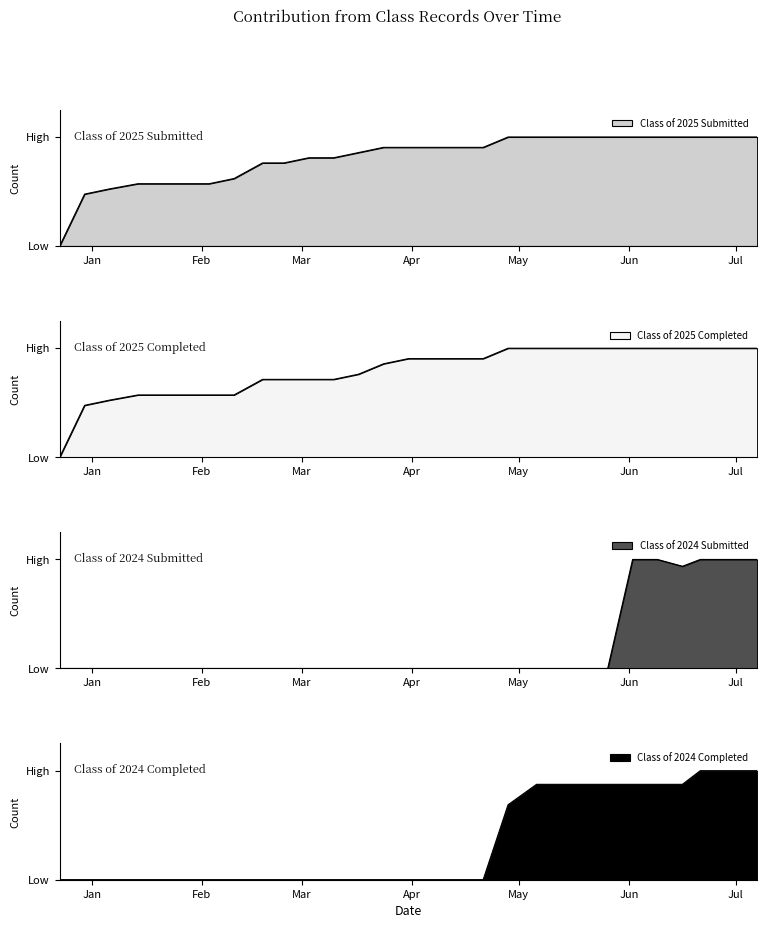

True or false: Class of 2024 Completed and Class of 2025 Completed cross at least once.

False